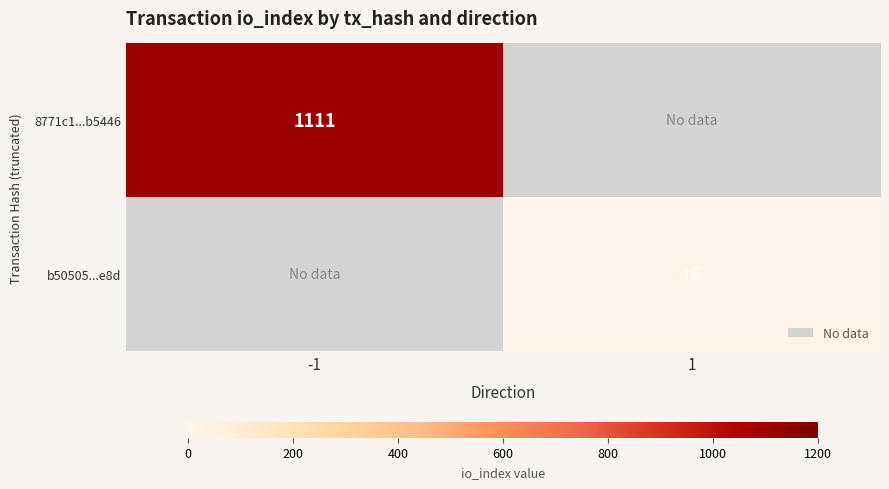

Is it true that b50505...e8d equals 16 at 1?

True